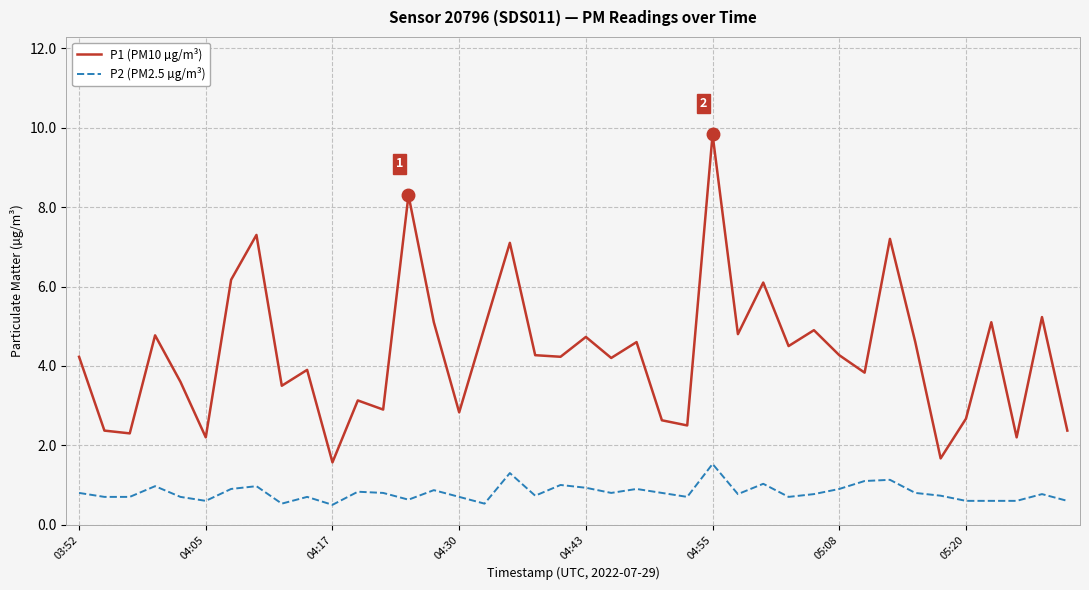

Which series has the widest spread of values?

P1 (PM10 µg/m³)